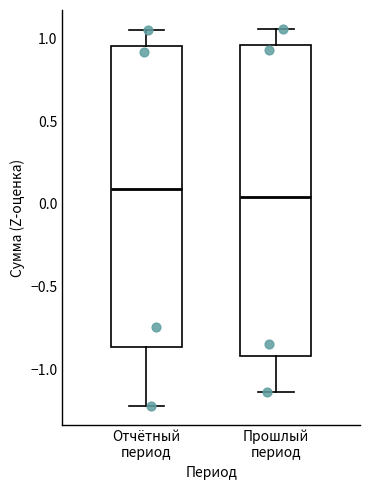

Where is the lower edge of the box for Отчётный период on the y-axis? The values are not printed on the chart, so give them approximately, as read against the axis.

-0.85